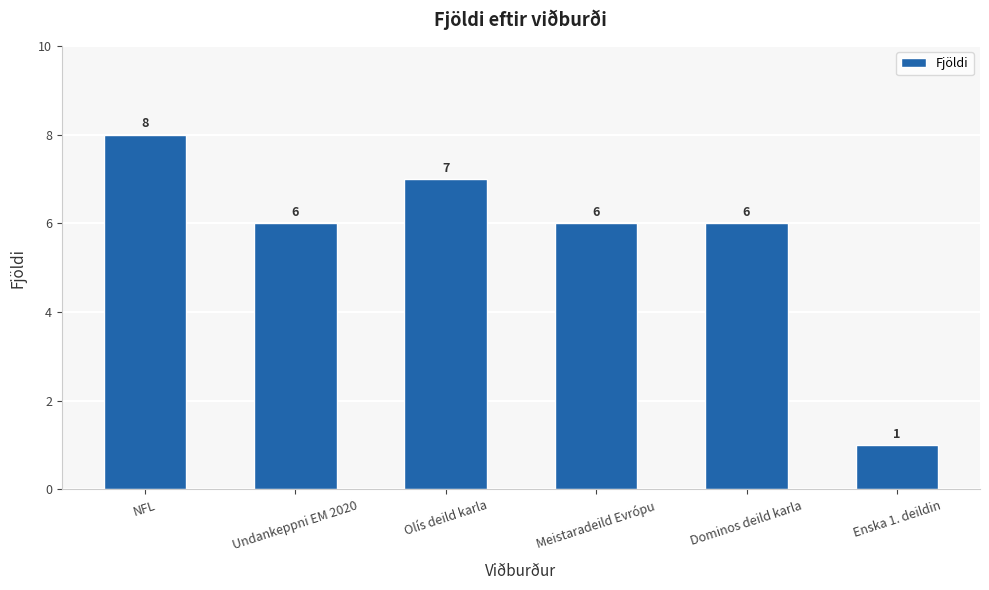

Which category has the highest value across all series?

NFL